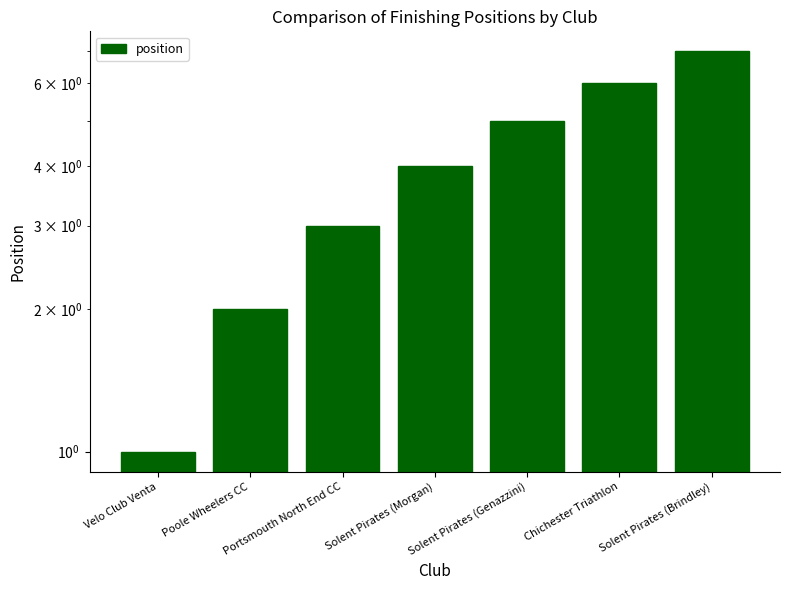

What is the greatest value displayed?

7